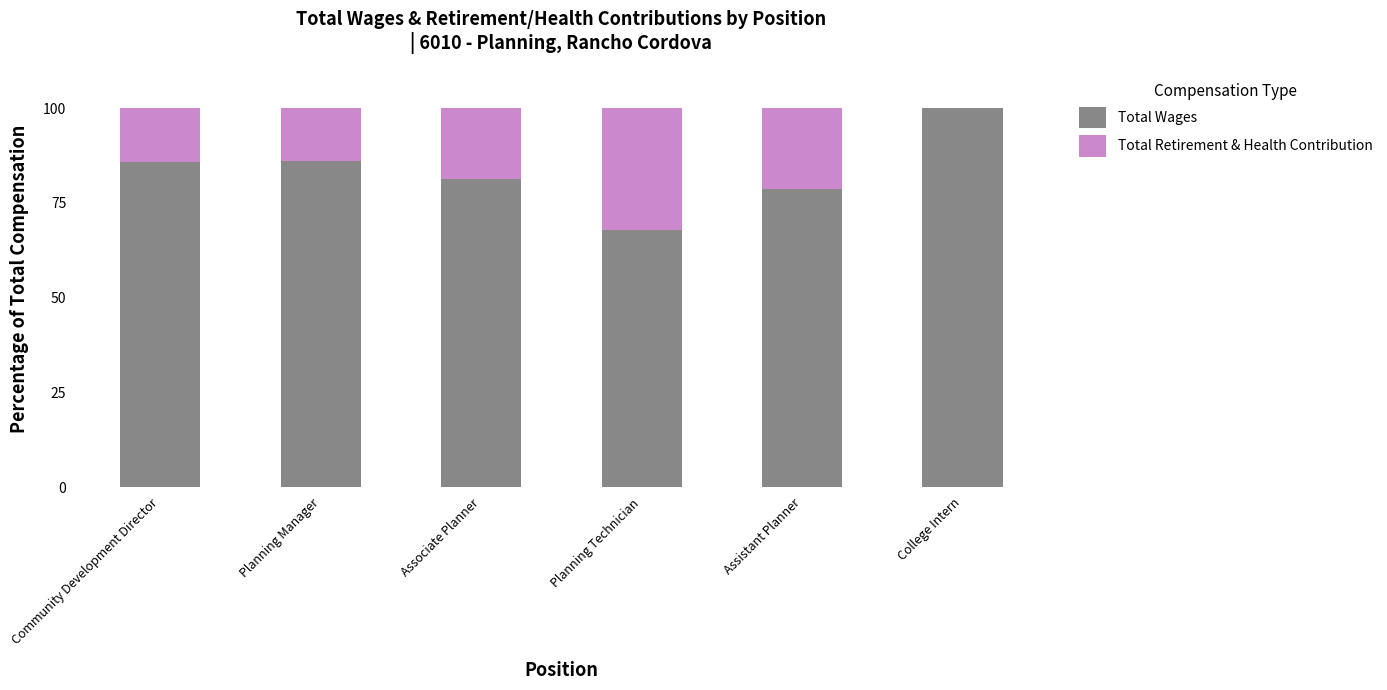

True or false: Total Wages has a value of 141.3 at Community Development Director.

False